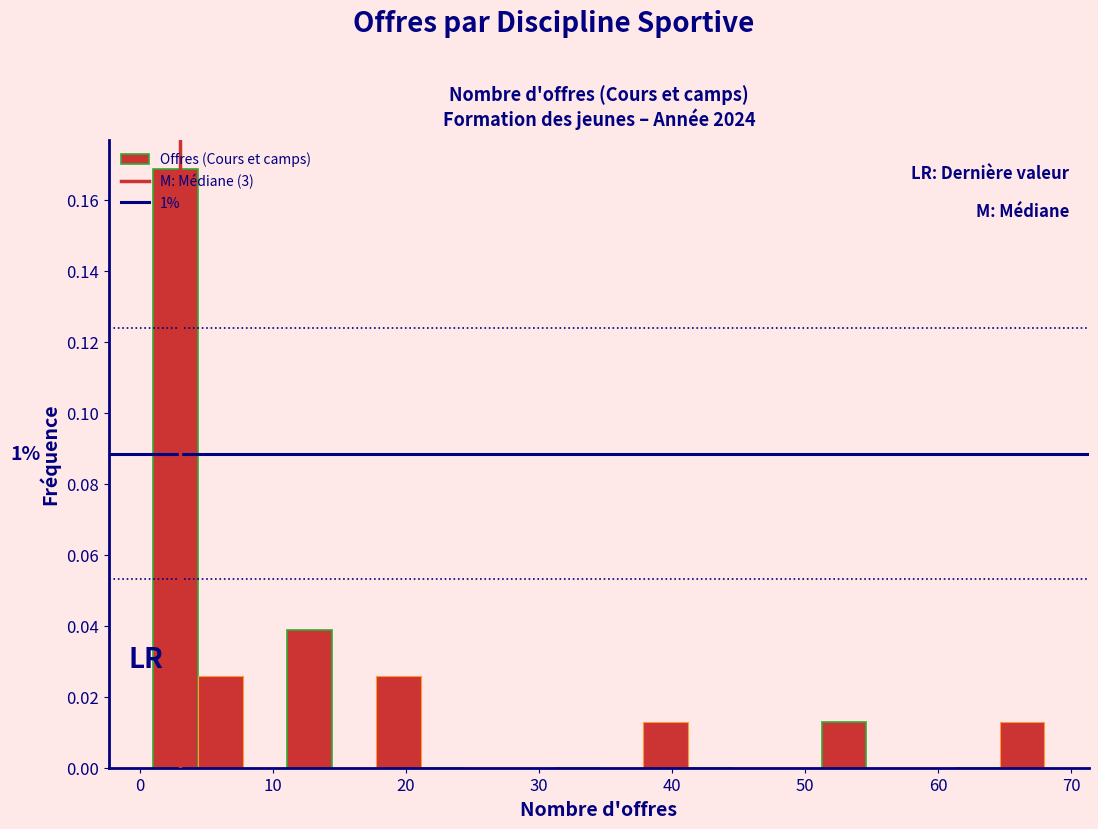

Read against the x-axis, roughly where is the centre of the tallest bar?

3